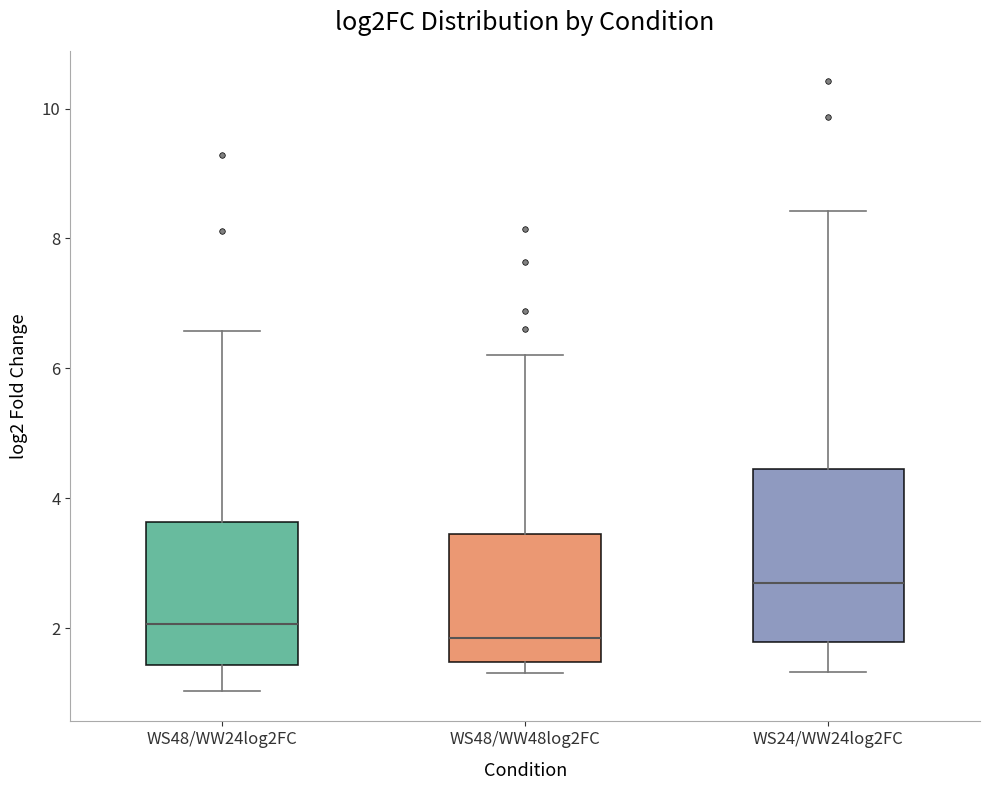

Reading left to right, read every box against the y-axis: the position of its median line, the range the box covers, and the ends of its whiskers. The values are not printed on the chart, so give them approximately, as read against the axis.

WS48/WW24log2FC: median 2.0, box 1.4 to 3.6, whiskers 1.0 to 6.6
WS48/WW48log2FC: median 1.8, box 1.4 to 3.4, whiskers 1.4 (just below the box's lower edge) to 6.2
WS24/WW24log2FC: median 2.6, box 1.8 to 4.4, whiskers 1.4 to 8.4